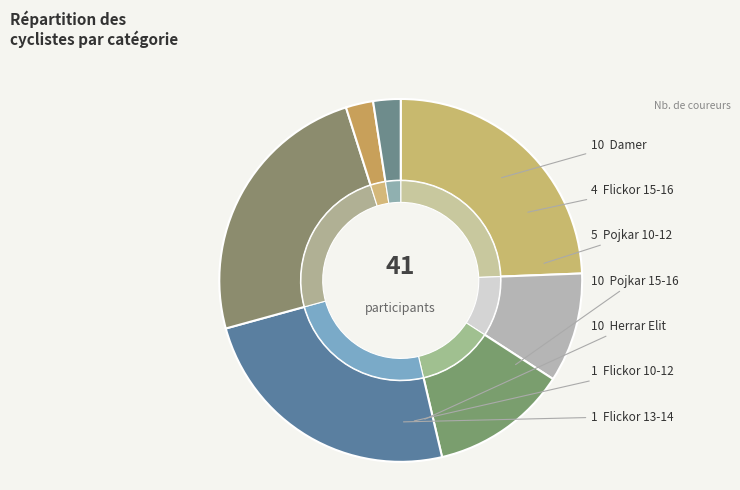

Is there a majority slice in this chart?

No